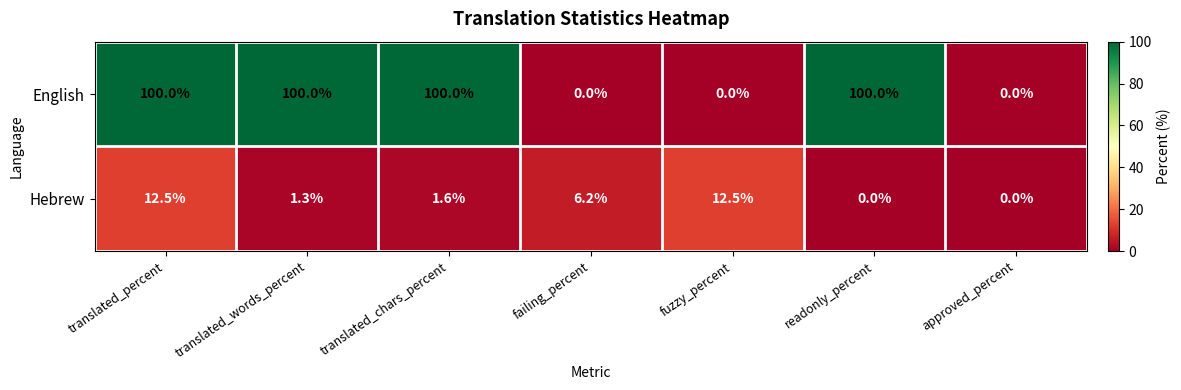

What is the difference between the second highest and second lowest values in the English series?

100.0